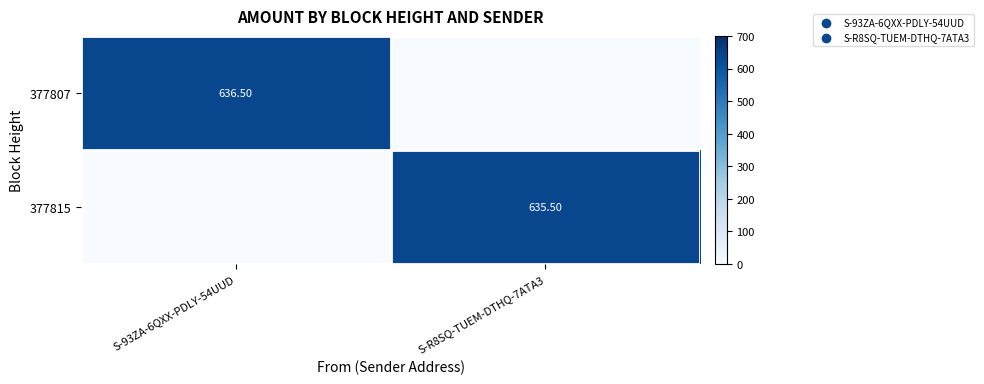

True or false: 377807 has a value of -241.7 at S-R8SQ-TUEM-DTHQ-7ATA3.

False